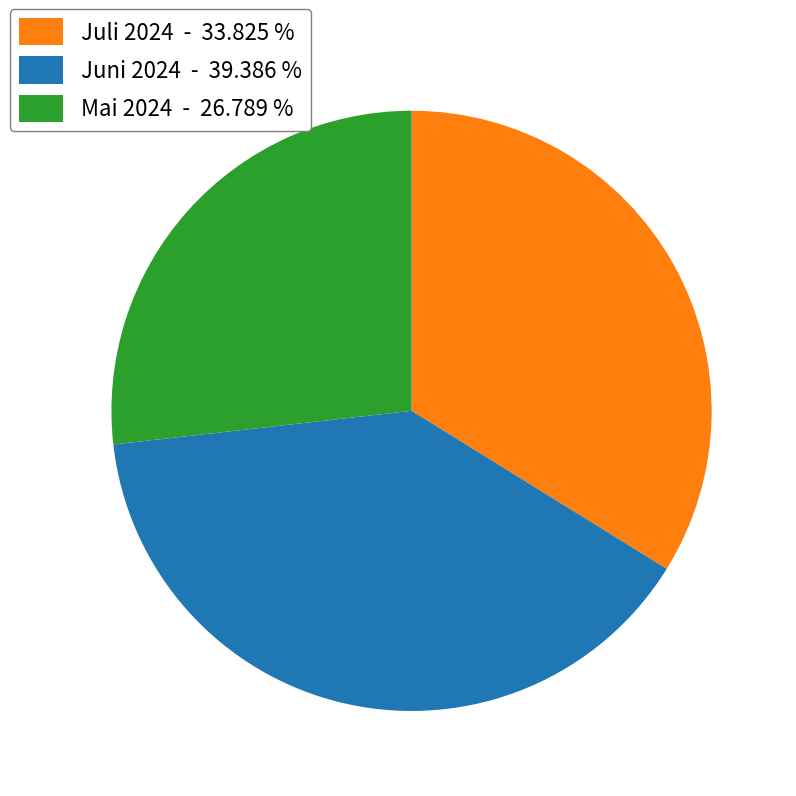

Do Mai 2024 - 26.789 % and Juni 2024 - 39.386 % together represent more than half of the pie?

Yes